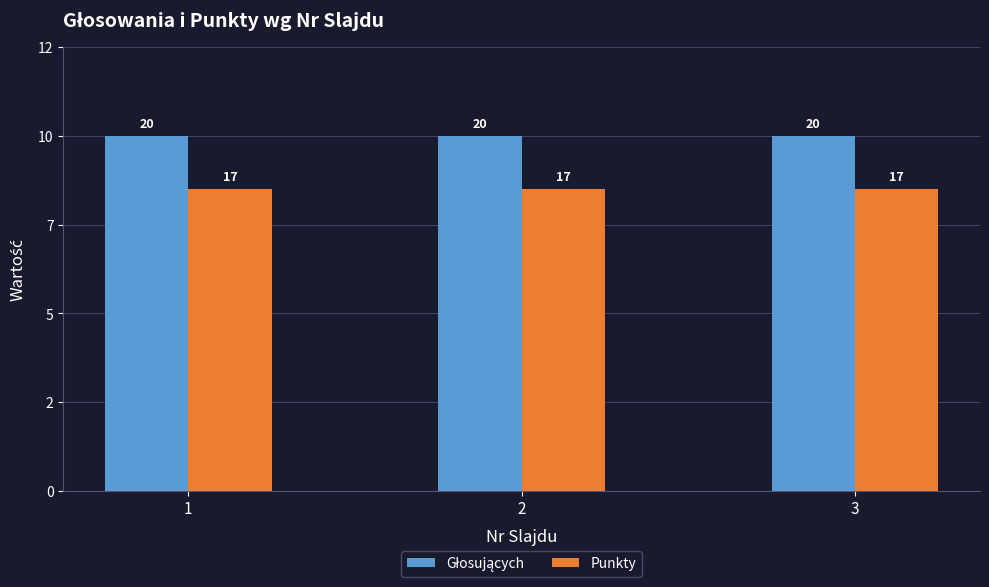

Are the bars horizontal?

No